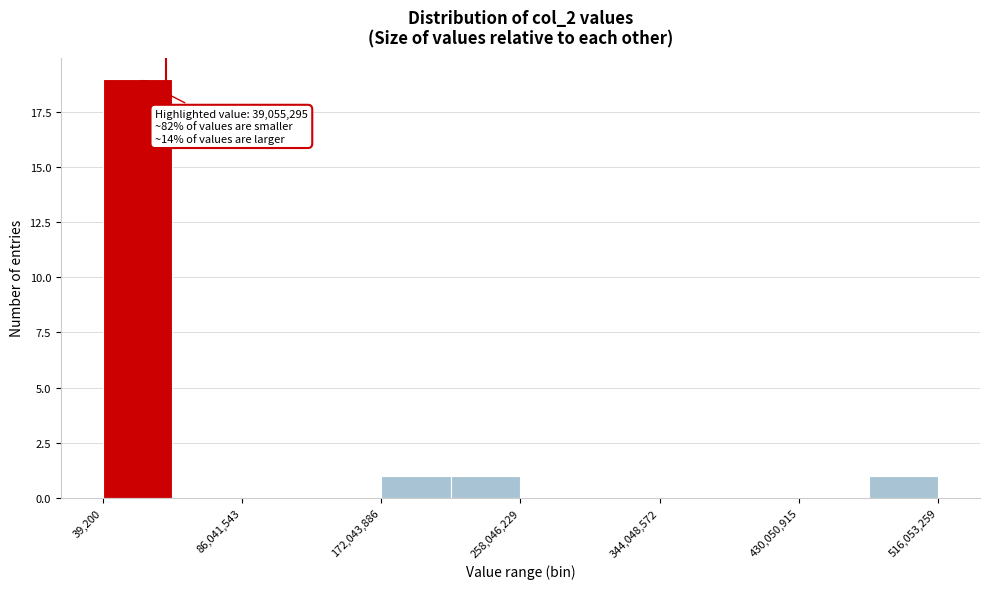

Over which range of the x-axis is the bar tallest?

0 to 40000000